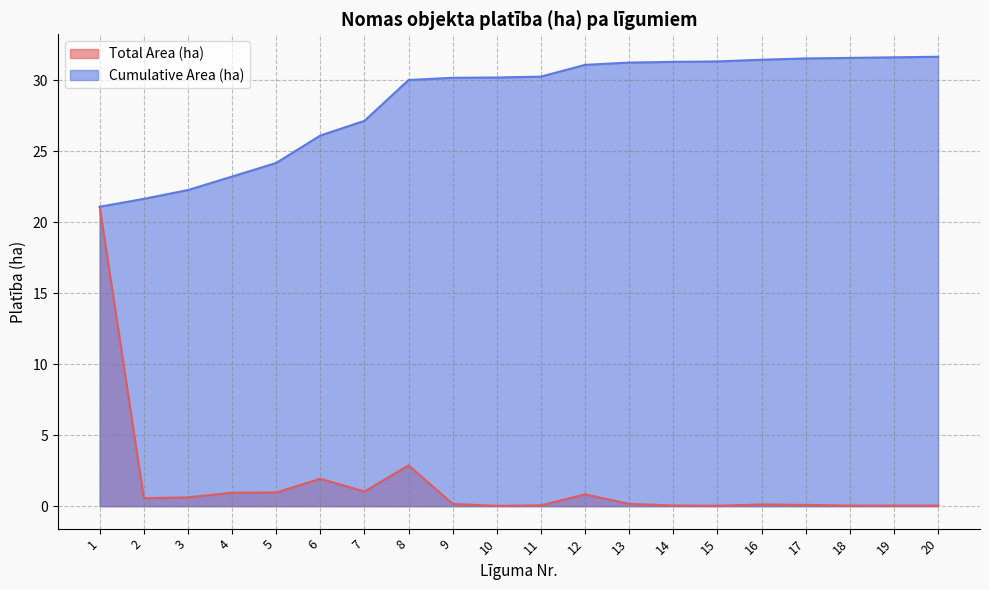

Rank the categories by Total Area (ha) value from lowest to highest.

10, 15, 18, 19, 20, 14, 11, 17, 16, 9, 13, 2, 3, 12, 4, 5, 7, 6, 8, 1